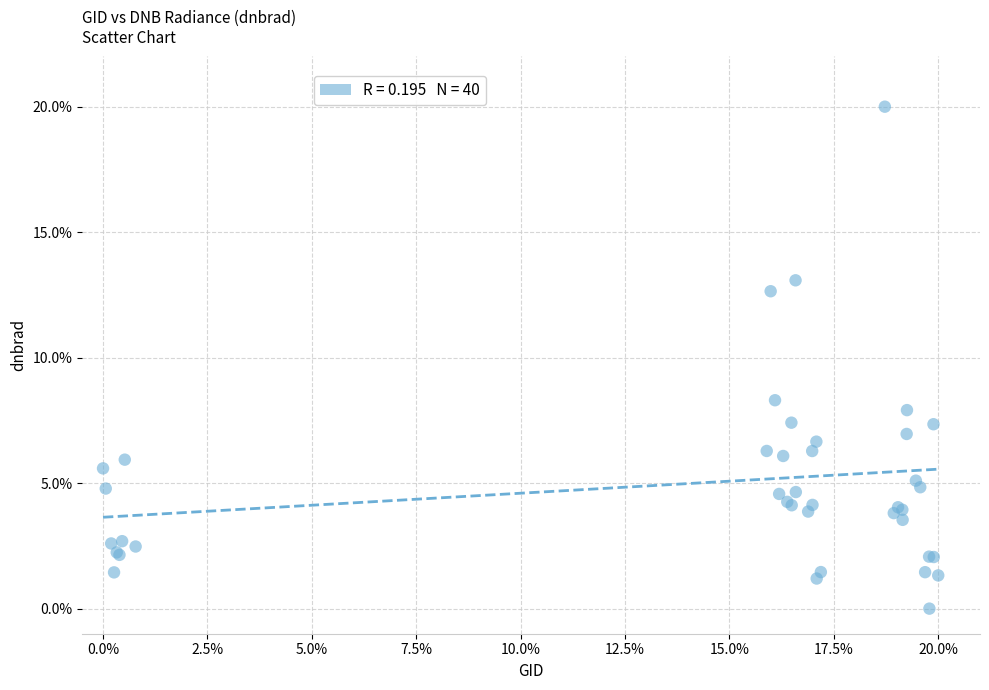

What Y value in the scatter plot is closest to 10?

8.3